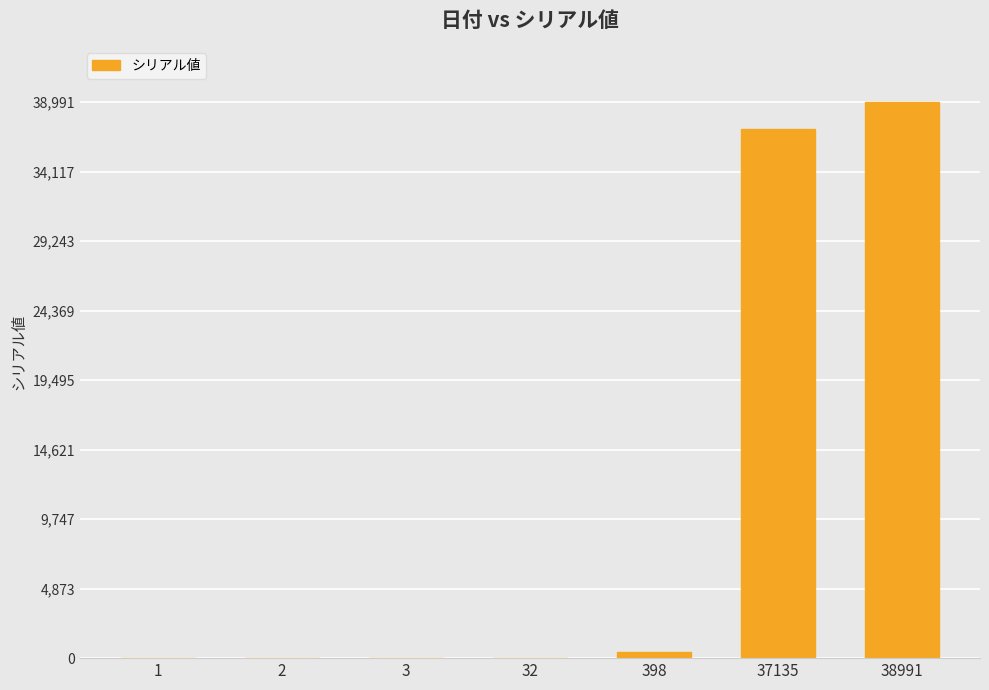

Count the number of categories in the chart.

7